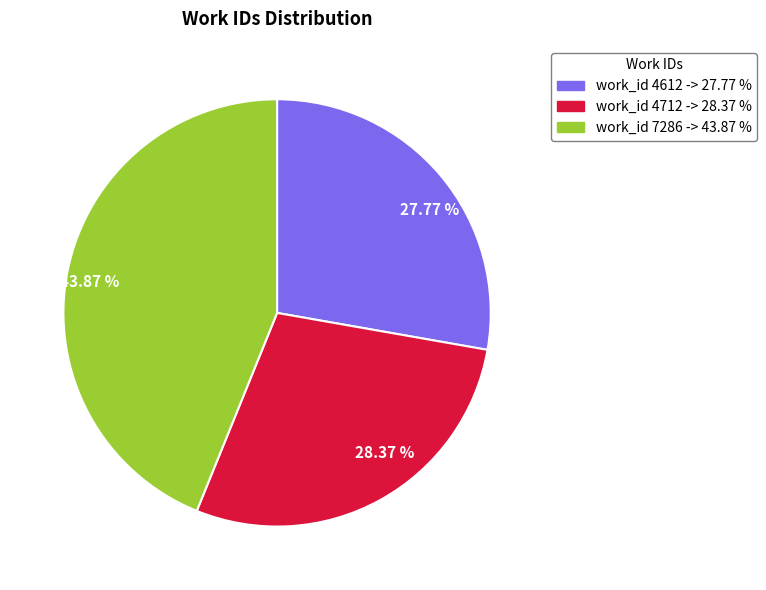

Is there a majority slice in this chart?

No